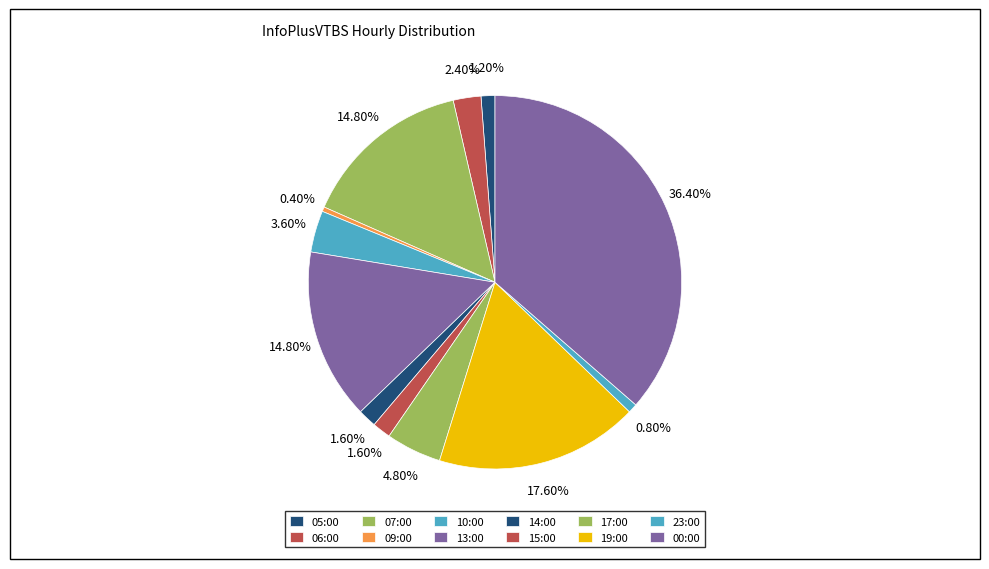

To the nearest percent, what is the difference between the largest and smallest slice percentages?

36%